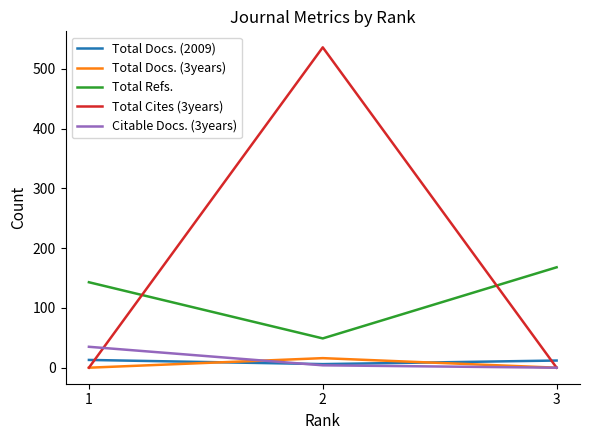

Which series has the largest range (max minus min)?

Total Cites (3years)